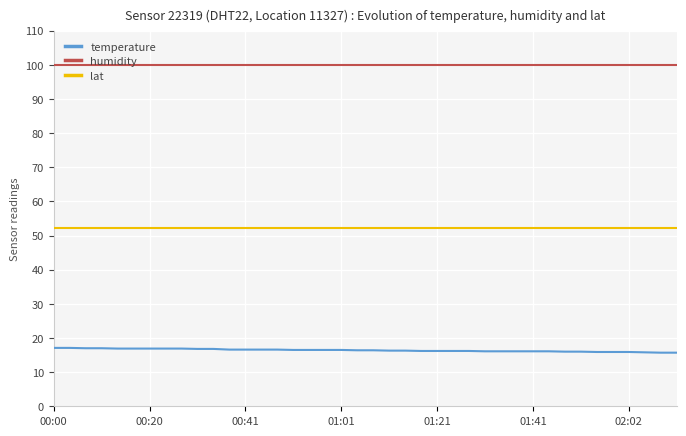

Rank the series by their maximum value, from lowest to highest.

temperature, lat, humidity